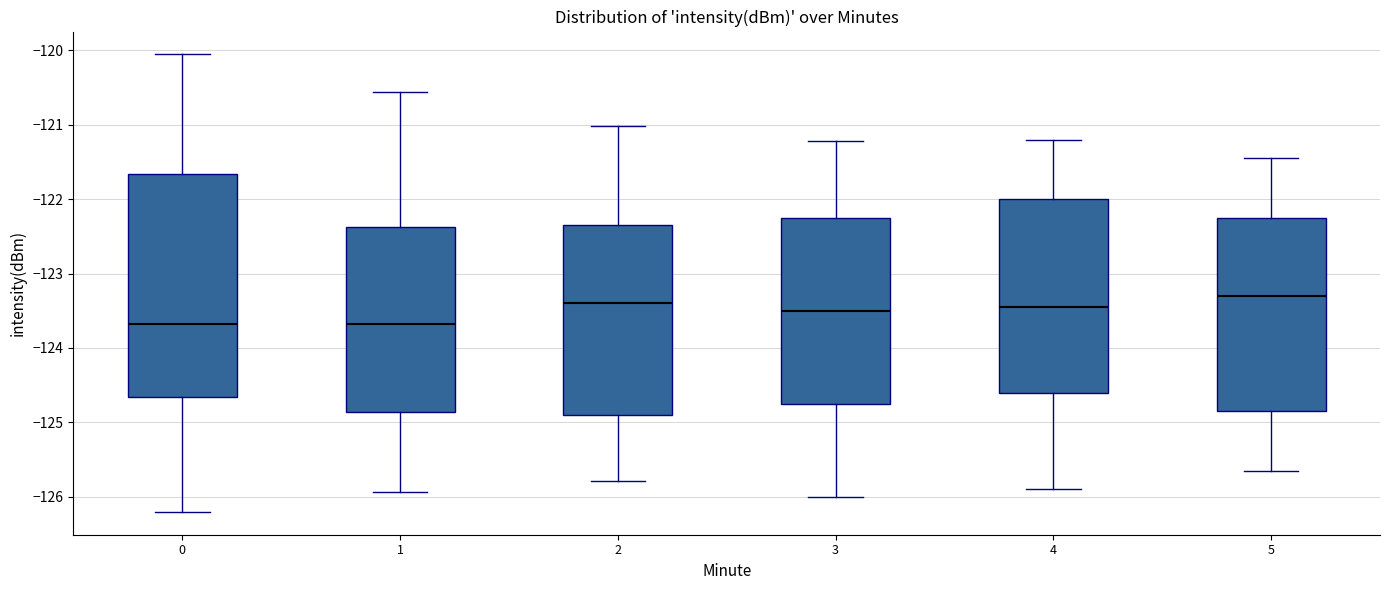

Comparing the boxes themselves (not the whiskers), which one is the tallest?

0